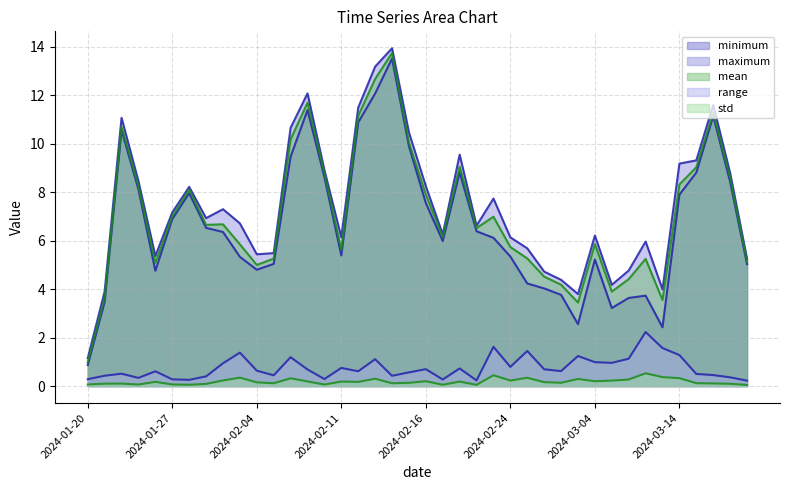

What is the value of the mean point at the 13th from the left?

10.2